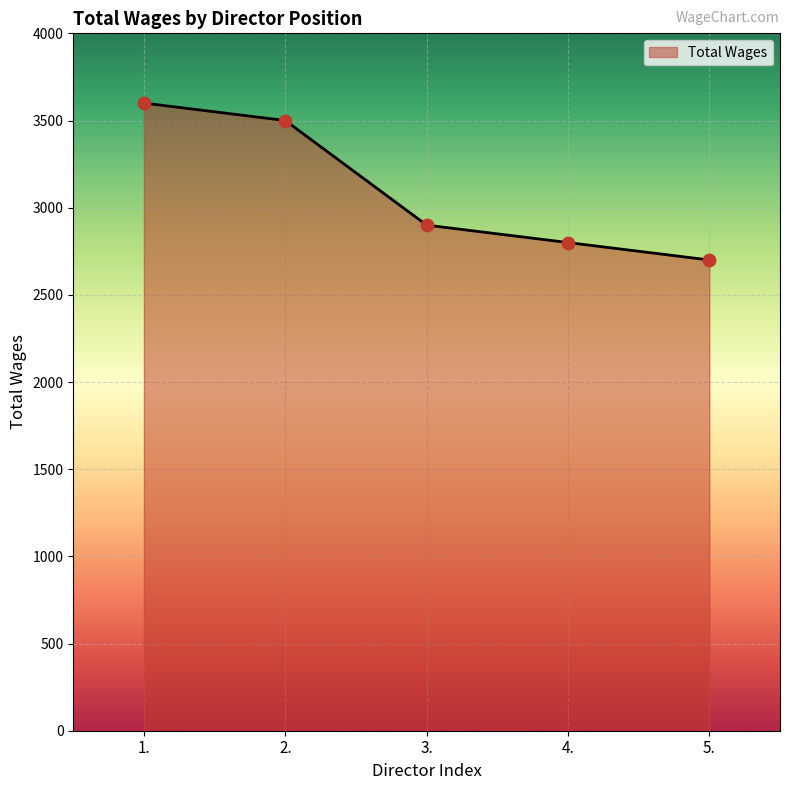

Which has a higher value, 4. or 5.?

4.